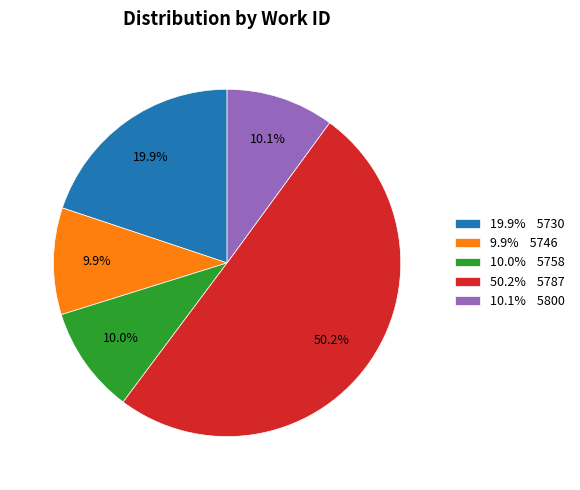

Which slice is the largest?

50.2% 5787